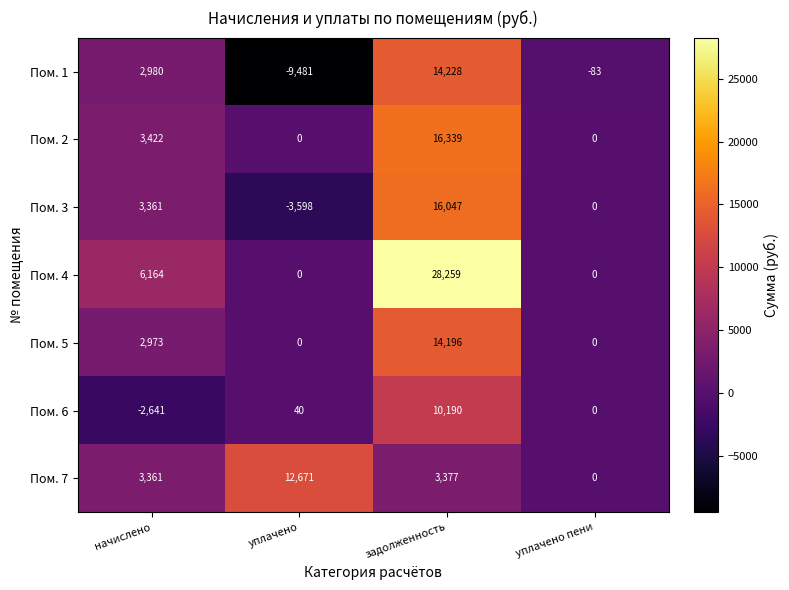

Count the number of categories in the chart.

4